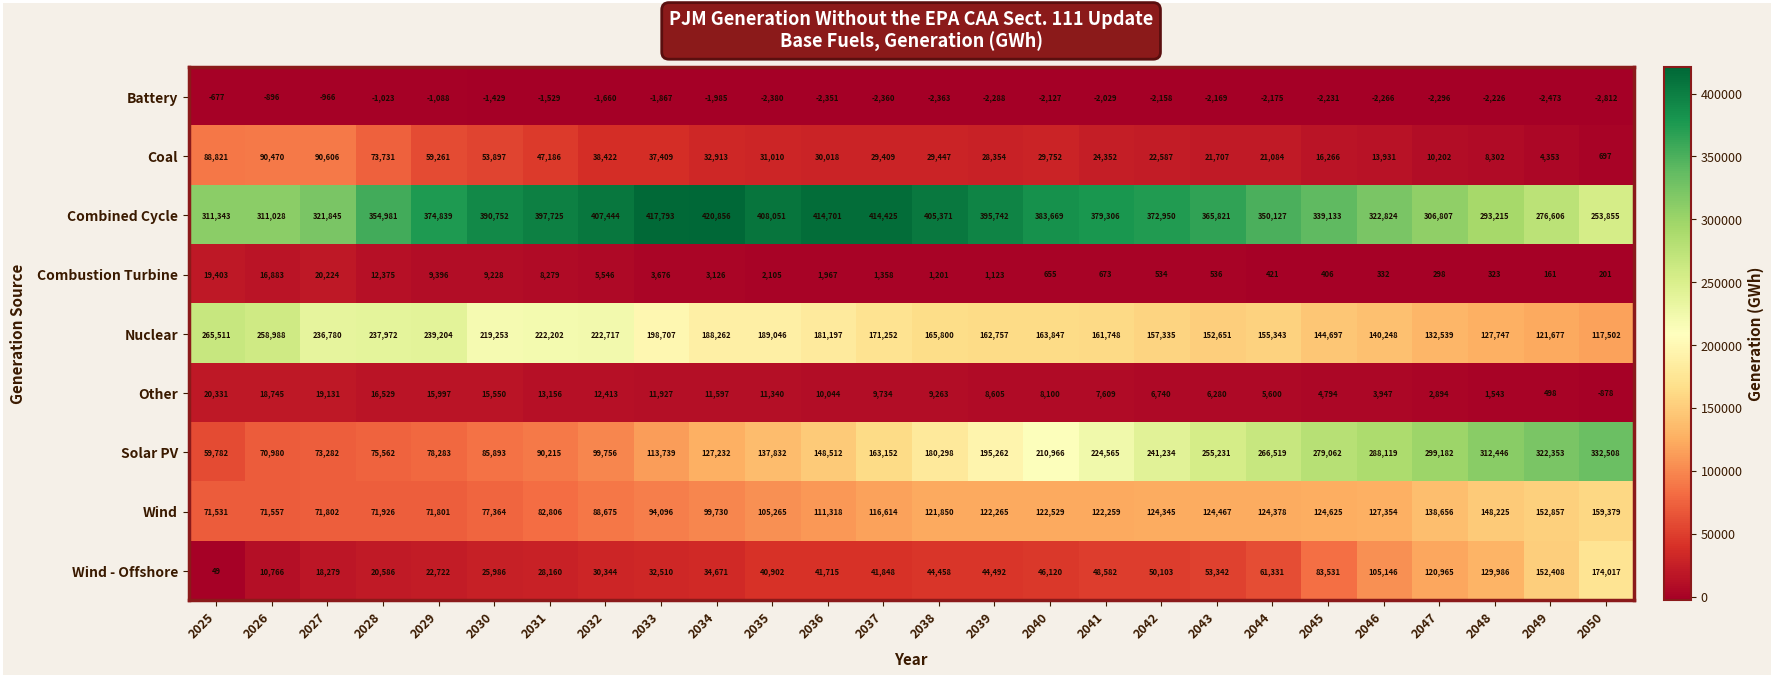

Which series changed the most between 2026 and 2049?

Solar PV